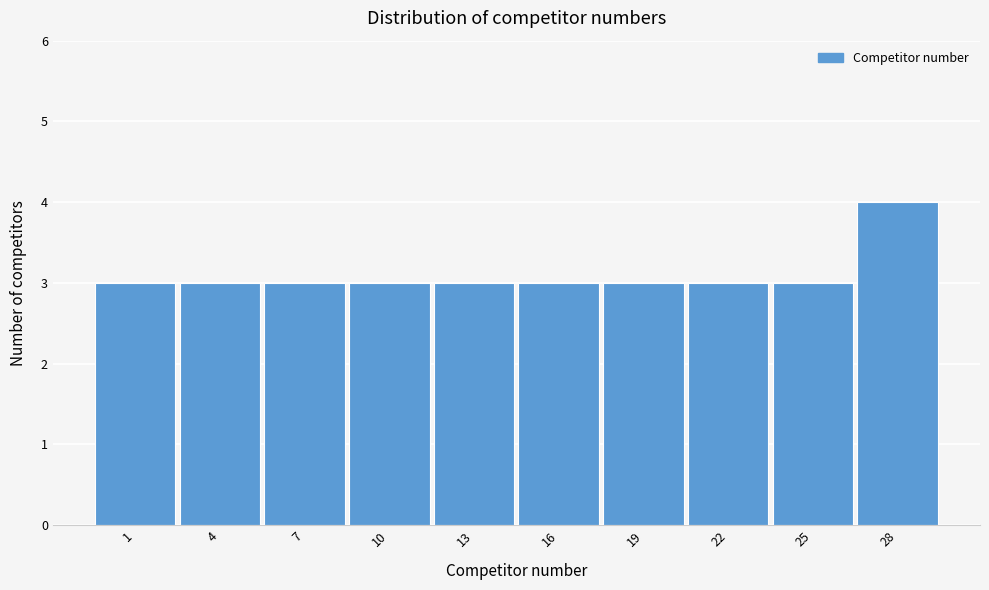

Reading left to right, transcribe all the data shown in this chart.

3	3	3	3	3	3	3	3	3	4